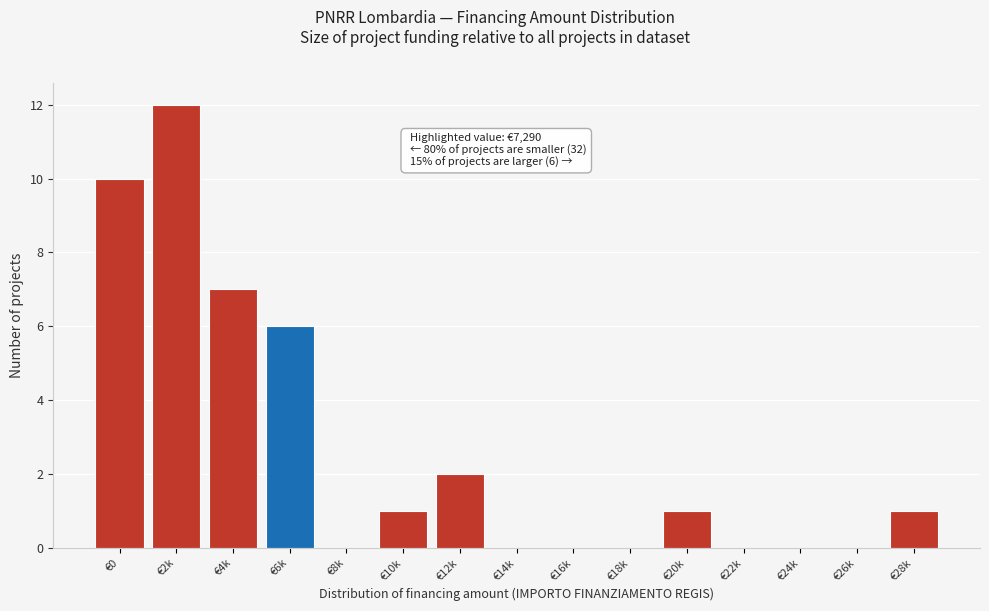

Reading left to right, what are all the values shown in this chart?

€0=10	€2k=12	€4k=7	€6k=6	€8k=0	€10k=1	€12k=2	€14k=0	€16k=0	€18k=0	€20k=1	€22k=0	€24k=0	€26k=0	€28k=1